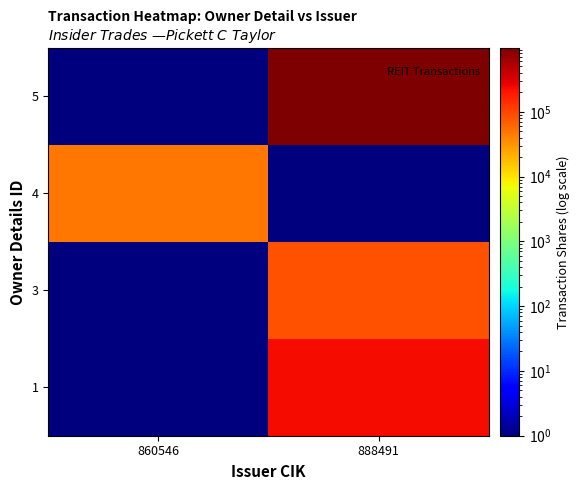

Reading left to right, extract all data points from this chart.

1: 860546=1	888491=235500
3: 860546=1	888491=83000
4: 860546=50000	888491=1
5: 860546=1	888491=965979